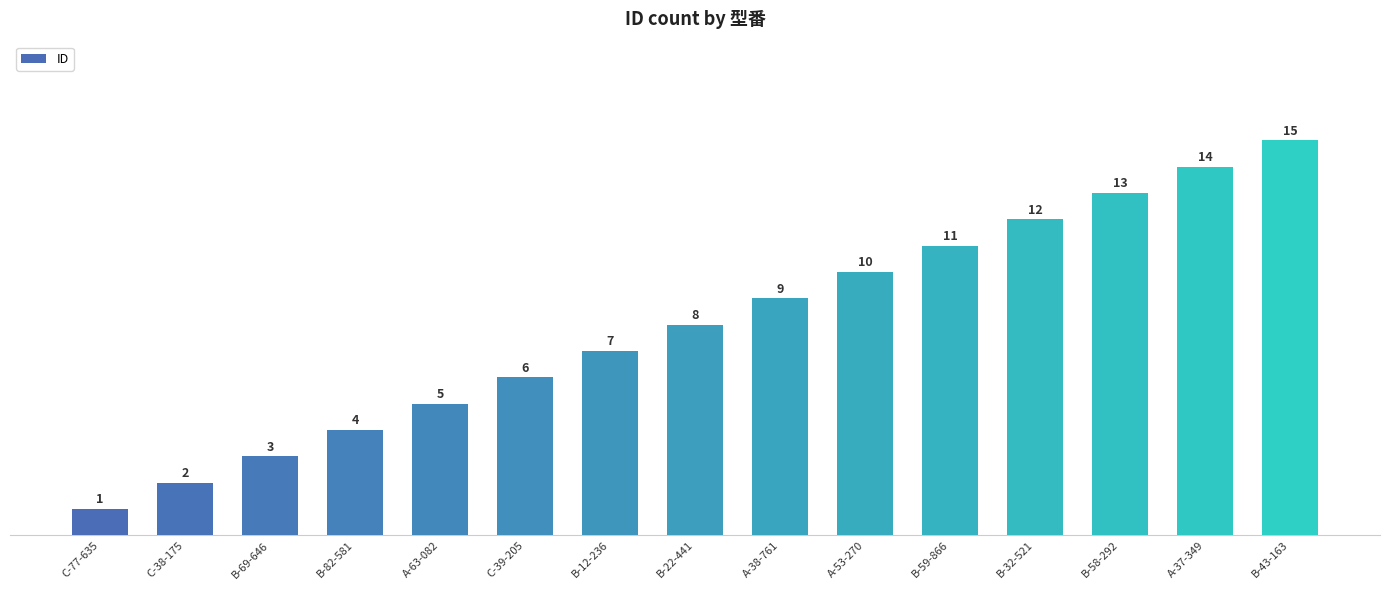

Where is the data nearest to the value 8?

B-22-441